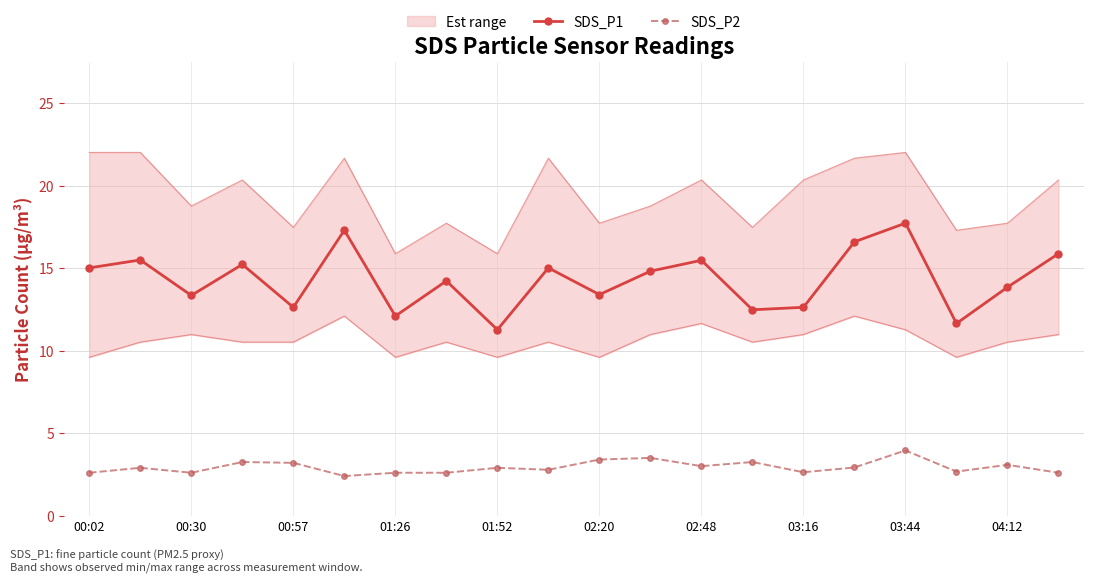

True or false: SDS_P1 has more than 1 points higher than both neighbors.

True